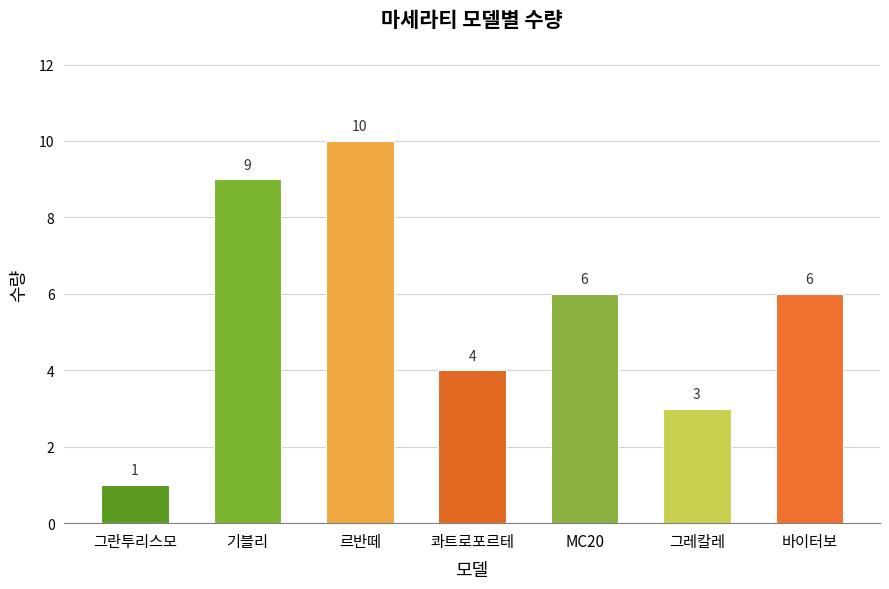

What is the maximum value shown in the chart?

10